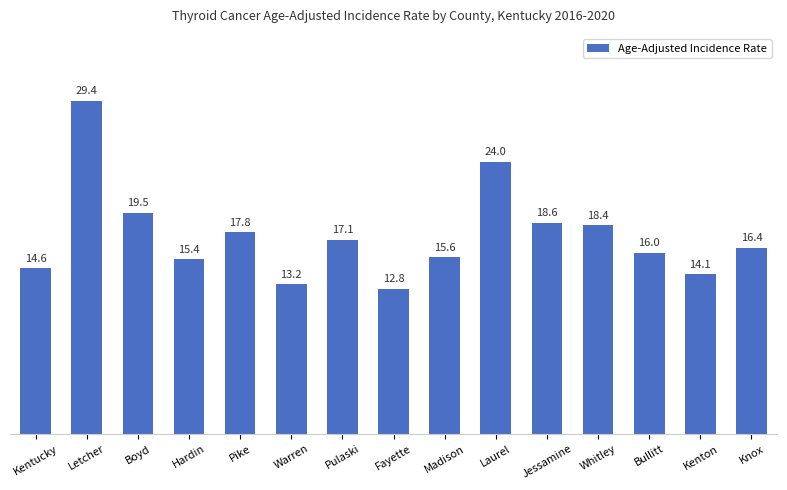

Reading right to left, what are all the values shown in this chart?

16.4	14.1	16.0	18.4	18.6	24.0	15.6	12.8	17.1	13.2	17.8	15.4	19.5	29.4	14.6